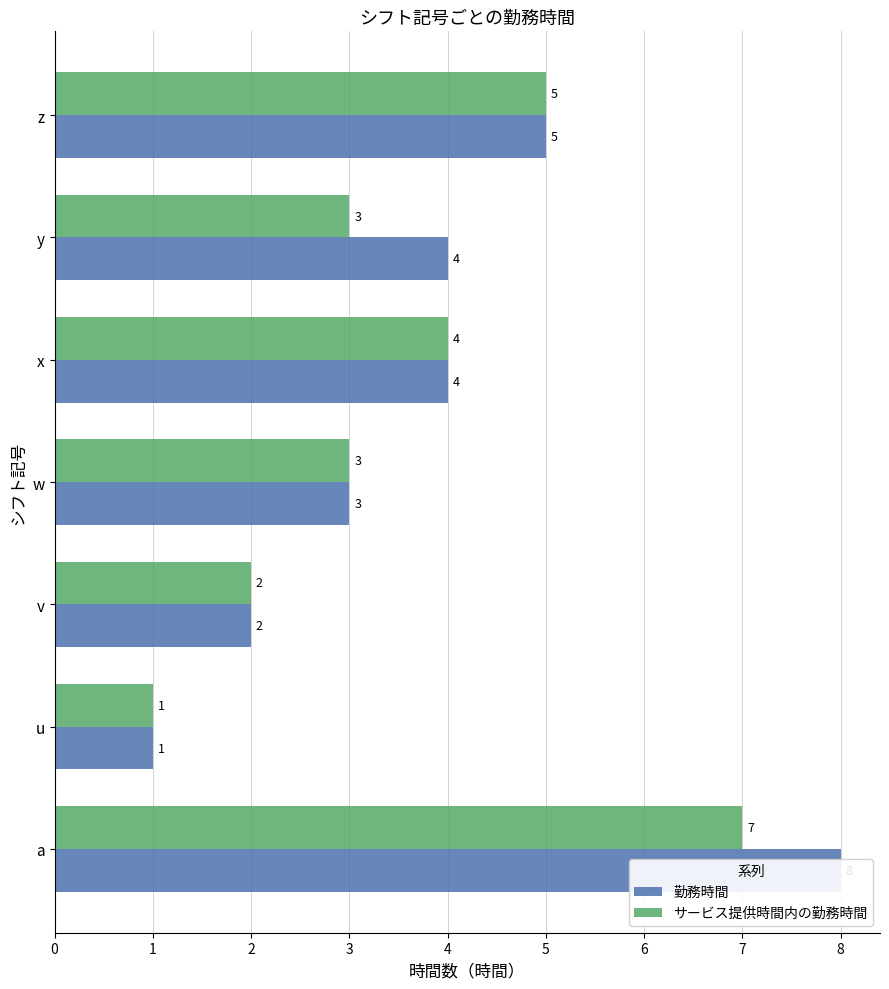

How many groups of bars are there?

7